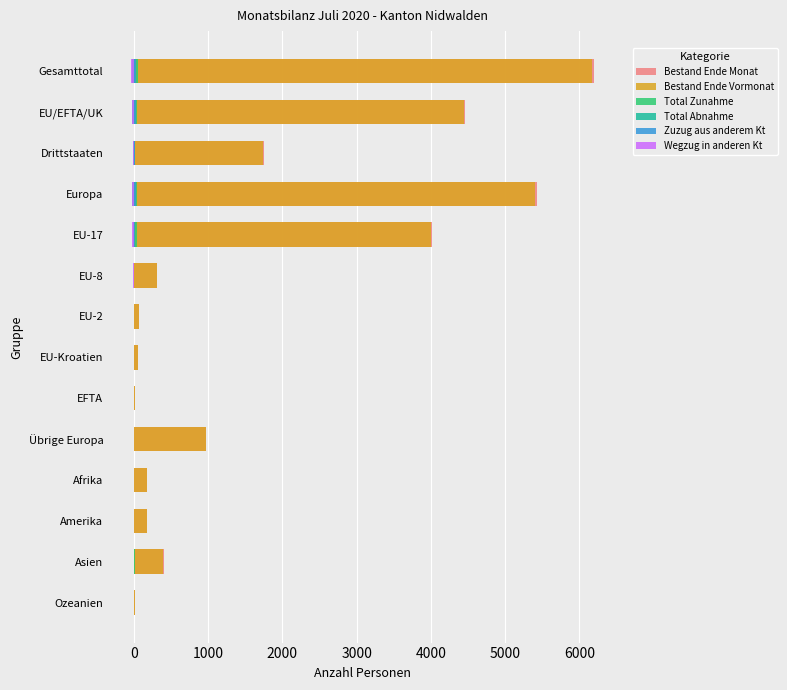

How many bars are there in each group?

6